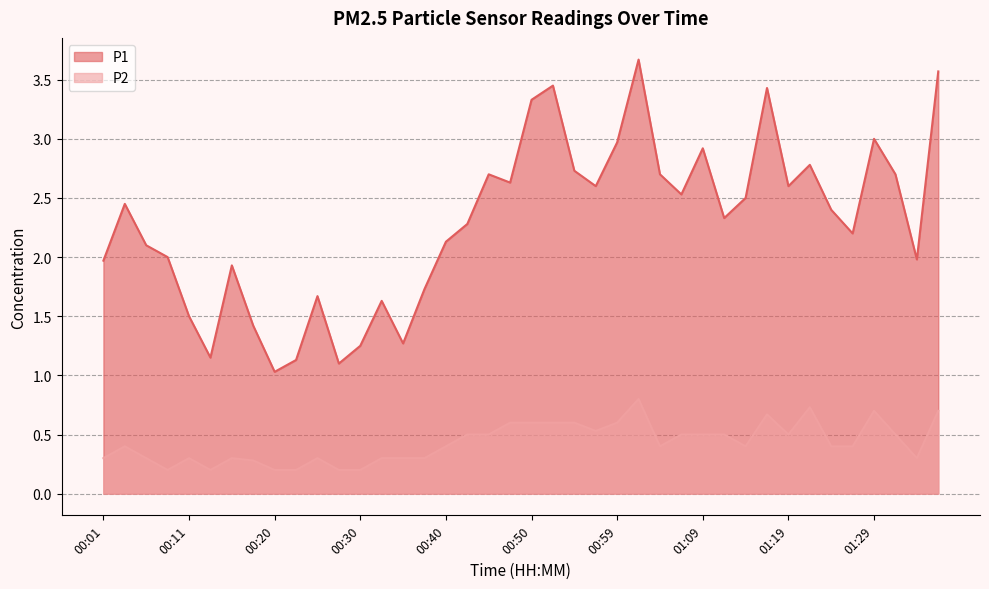

Reading left to right, transcribe all the data shown in this chart.

P1: 00:01=2.0	00:03=2.5	00:06=2.1	00:08=2.0	00:11=1.5	00:13=1.1	00:16=1.9	00:18=1.4	00:20=1.0	00:23=1.1	00:25=1.7	00:28=1.1	00:30=1.2	00:33=1.6	00:35=1.3	00:37=1.7	00:40=2.1	00:42=2.3	00:45=2.7	00:47=2.6	00:50=3.3	00:52=3.5	00:55=2.7	00:57=2.6	00:59=3.0	01:02=3.7	01:04=2.7	01:07=2.5	01:09=2.9	01:12=2.3	01:14=2.5	01:16=3.4	01:19=2.6	01:21=2.8	01:24=2.4	01:26=2.2	01:29=3.0	01:31=2.7	01:33=2.0	01:36=3.6
P2: 00:01=0.3	00:03=0.4	00:06=0.3	00:08=0.2	00:11=0.3	00:13=0.2	00:16=0.3	00:18=0.3	00:20=0.2	00:23=0.2	00:25=0.3	00:28=0.2	00:30=0.2	00:33=0.3	00:35=0.3	00:37=0.3	00:40=0.4	00:42=0.5	00:45=0.5	00:47=0.6	00:50=0.6	00:52=0.6	00:55=0.6	00:57=0.5	00:59=0.6	01:02=0.8	01:04=0.4	01:07=0.5	01:09=0.5	01:12=0.5	01:14=0.4	01:16=0.7	01:19=0.5	01:21=0.7	01:24=0.4	01:26=0.4	01:29=0.7	01:31=0.5	01:33=0.3	01:36=0.7